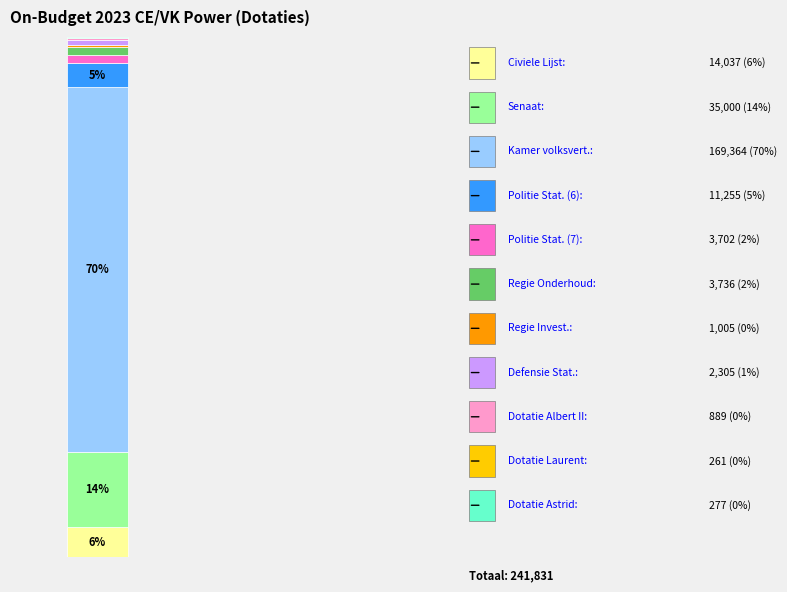

Are the bars grouped side by side (vs. stacked)?

No